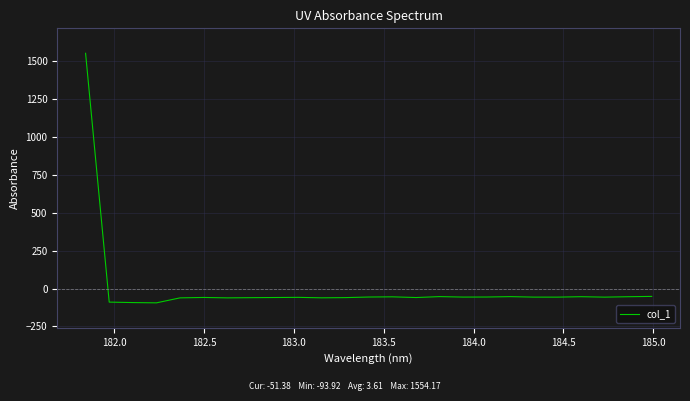

What is the difference between the maximum and minimum values?

1648.1